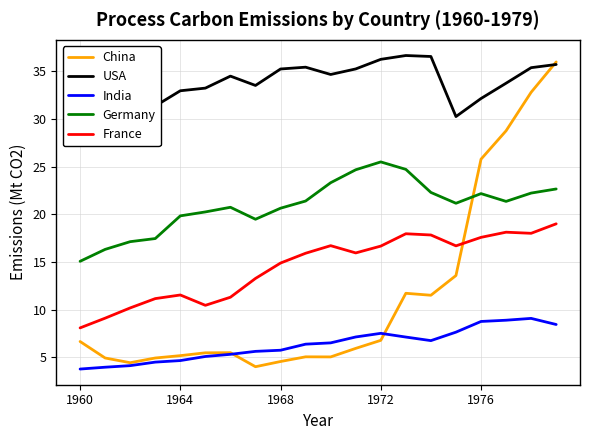

True or false: USA and Germany cross at least once.

False